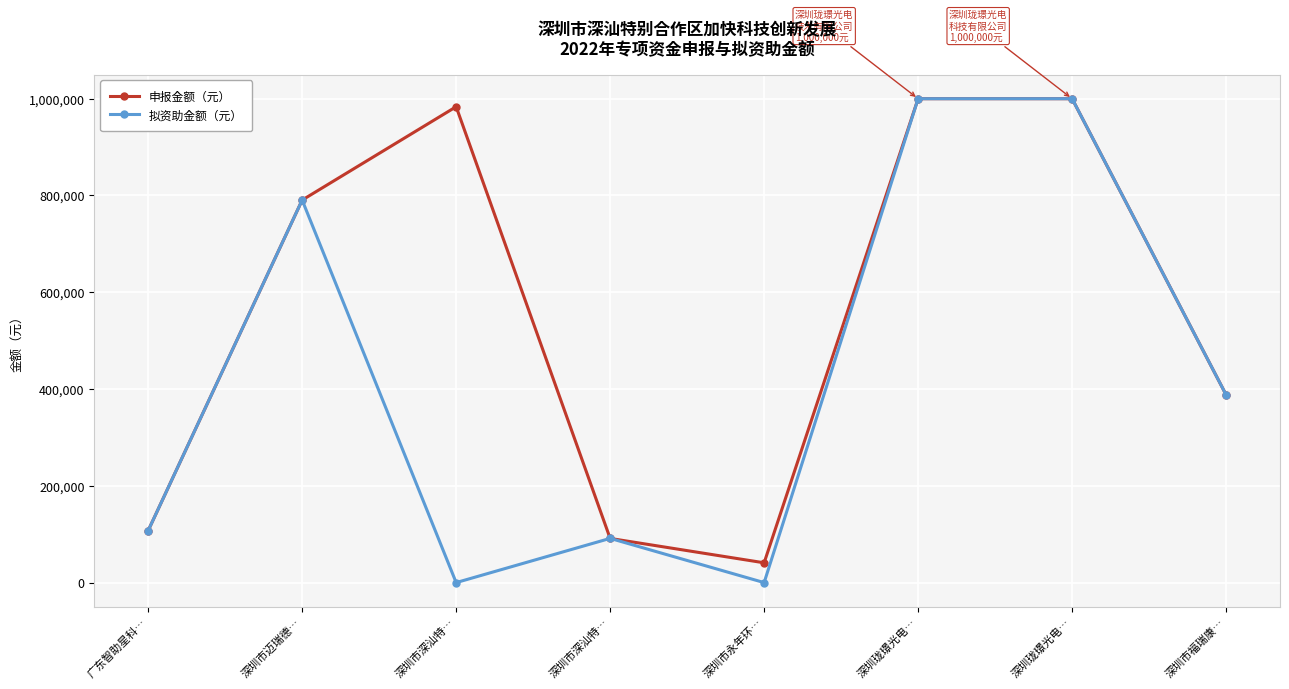

Does the chart have visible grid lines?

Yes